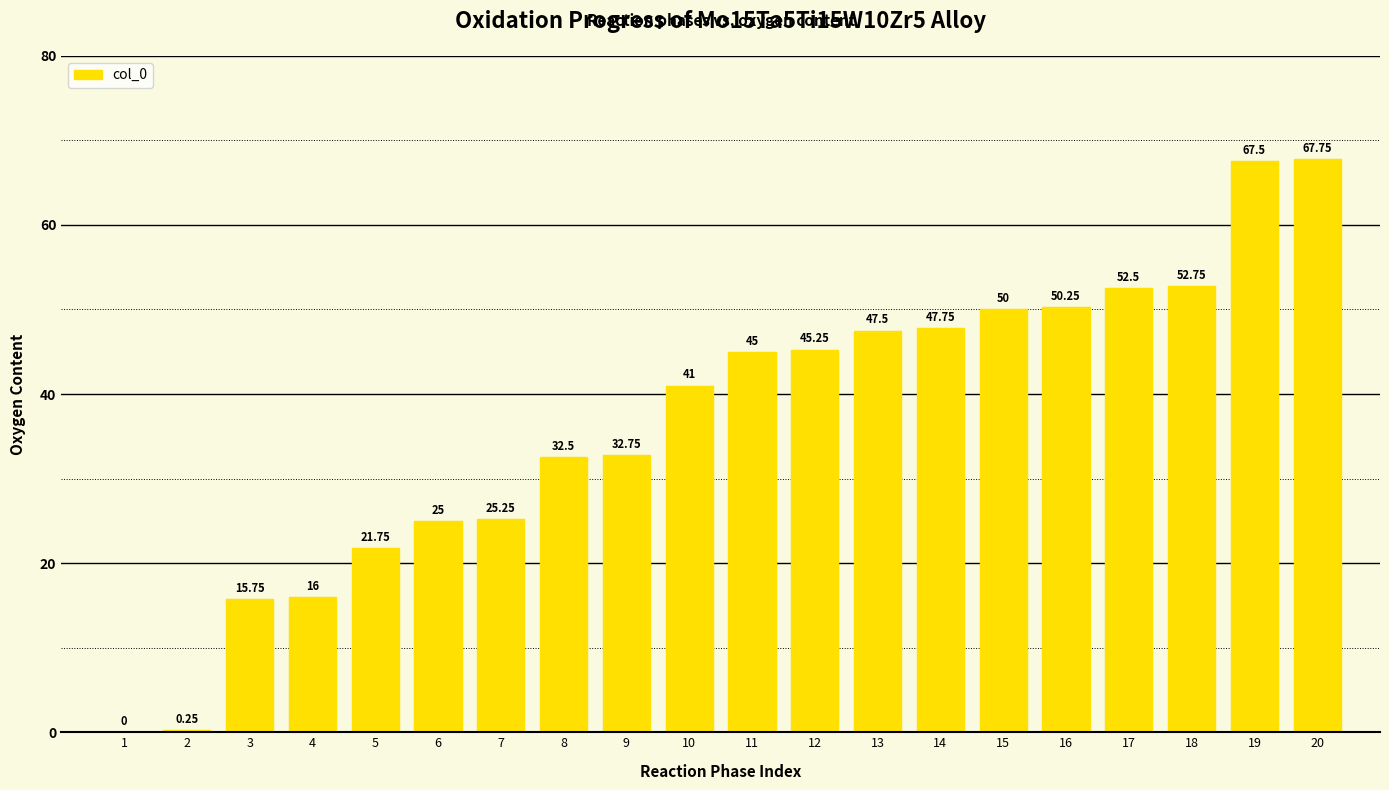

What is the maximum value shown in the chart?

67.8